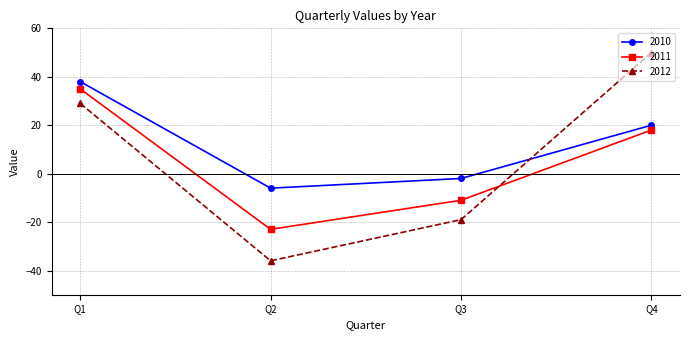

The value of 2010 at Q2 is -6. True or false?

True